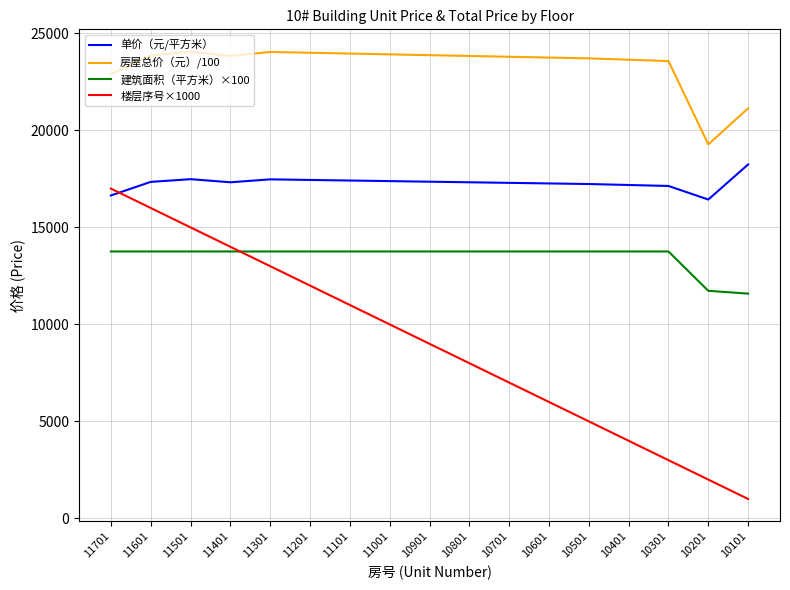

What is the sum of the 楼层序号×1000 values at 11501 and 11201?

27000.0